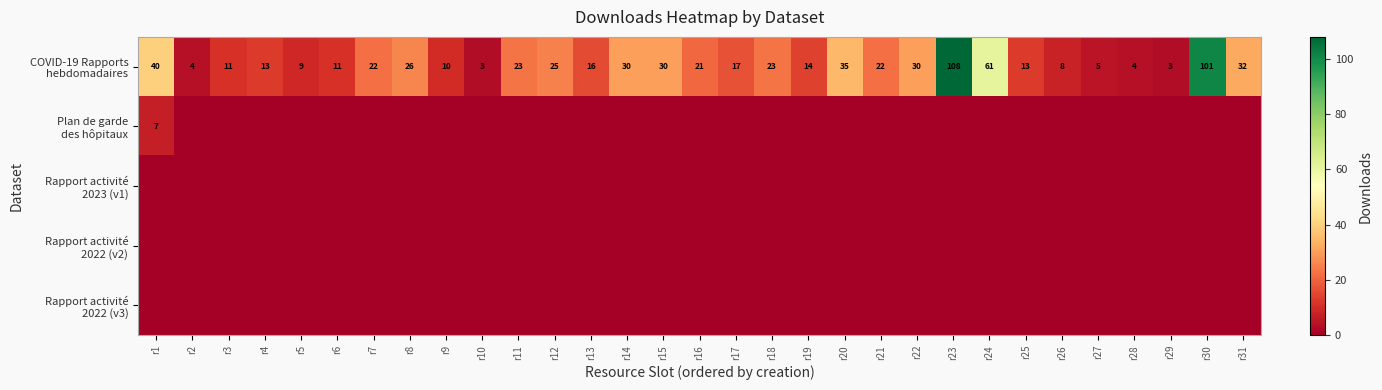

Rank the categories by COVID-19 Rapports hebdomadaires value from lowest to highest.

r10, r29, r2, r28, r27, r26, r5, r9, r3, r6, r4, r25, r19, r13, r17, r16, r7, r21, r11, r18, r12, r8, r14, r15, r22, r31, r20, r1, r24, r30, r23